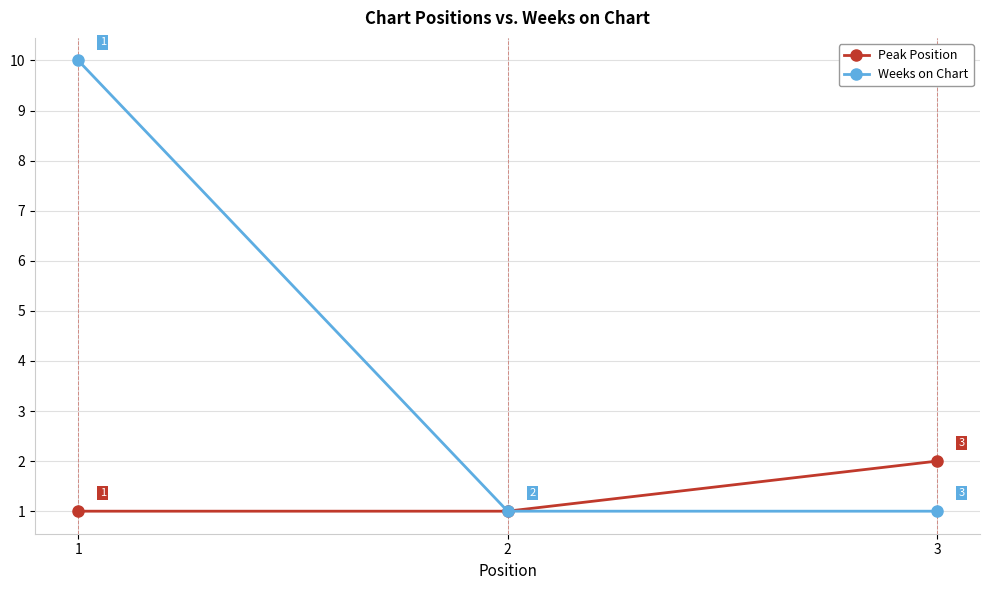

Which series has the largest total across all categories?

Weeks on Chart